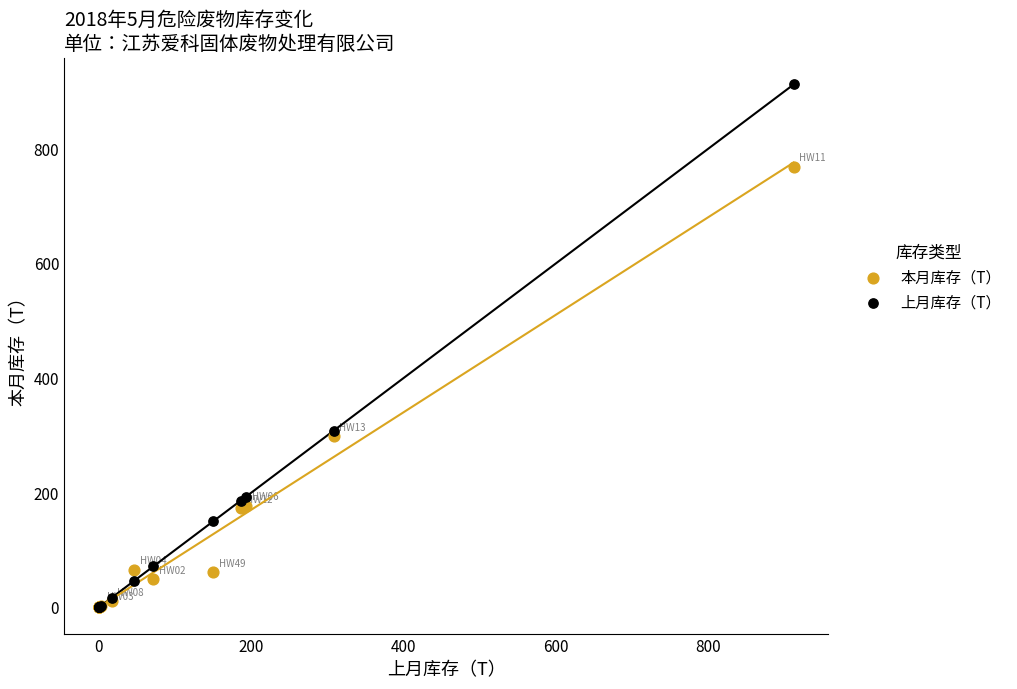

Across all series, what Y value is closest to 456?

308.7